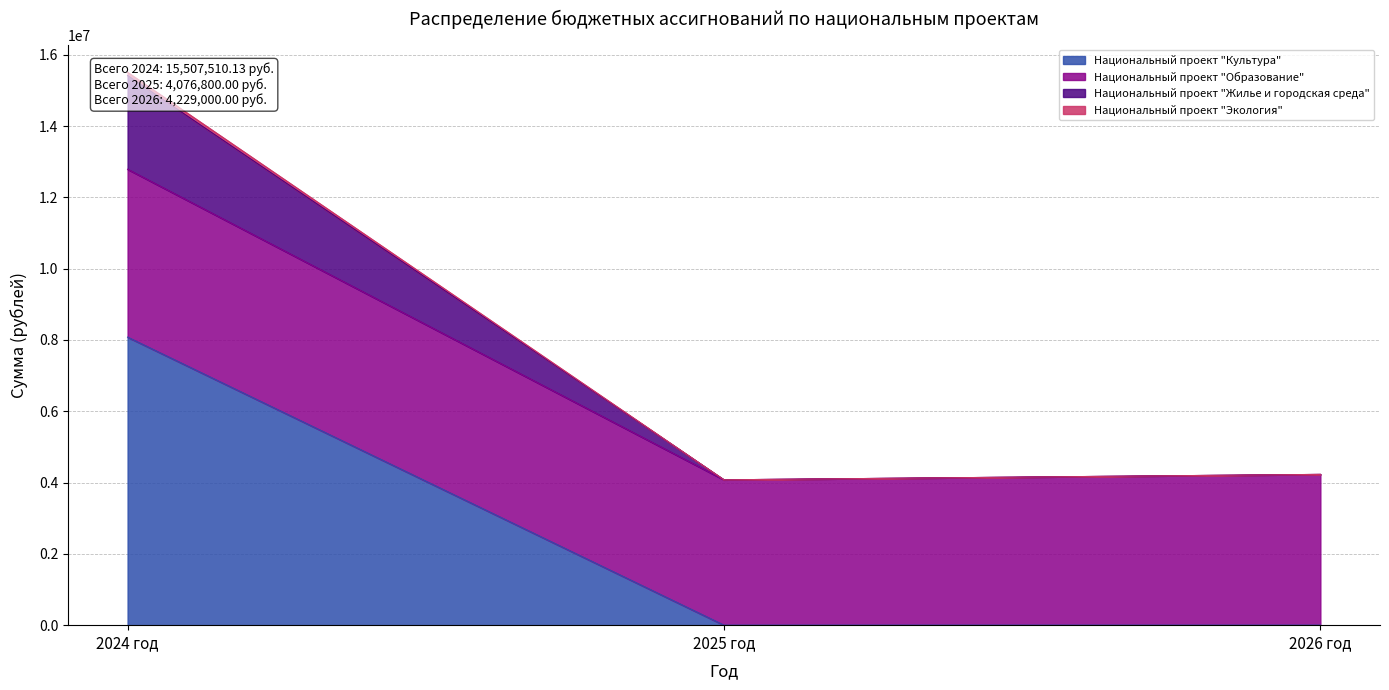

What is the difference between the Национальный проект "Культура" values at 2025 год and 2024 год?

8080000